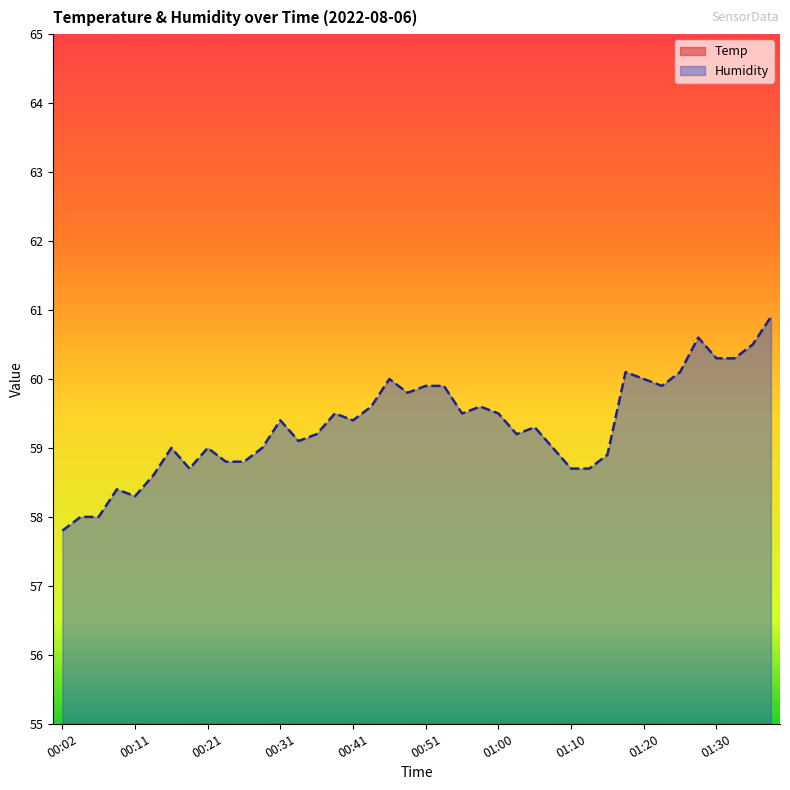

How many data points in Temp are above 22?

36